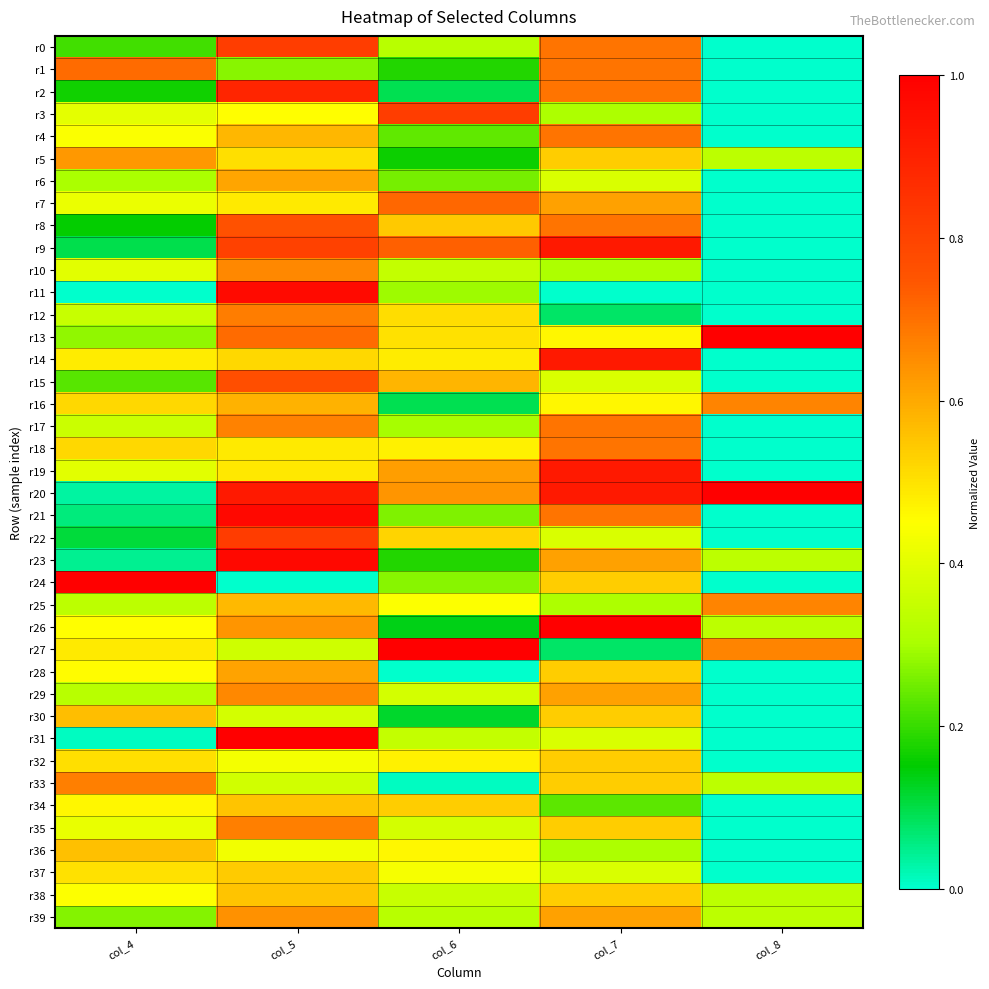

Reading left to right, extract all data points from this chart.

r0: col_4=0.2	col_5=0.8	col_6=0.3	col_7=0.7	col_8=0.0
r1: col_4=0.7	col_5=0.3	col_6=0.2	col_7=0.7	col_8=0.0
r2: col_4=0.2	col_5=0.9	col_6=0.1	col_7=0.7	col_8=0.0
r3: col_4=0.4	col_5=0.5	col_6=0.8	col_7=0.3	col_8=0.0
r4: col_4=0.4	col_5=0.6	col_6=0.2	col_7=0.7	col_8=0.0
r5: col_4=0.6	col_5=0.5	col_6=0.2	col_7=0.5	col_8=0.3
r6: col_4=0.3	col_5=0.6	col_6=0.3	col_7=0.4	col_8=0.0
r7: col_4=0.4	col_5=0.5	col_6=0.7	col_7=0.6	col_8=0.0
r8: col_4=0.2	col_5=0.8	col_6=0.5	col_7=0.7	col_8=0.0
r9: col_4=0.1	col_5=0.8	col_6=0.7	col_7=0.9	col_8=0.0
r10: col_4=0.4	col_5=0.7	col_6=0.3	col_7=0.3	col_8=0.0
r11: col_4=0.0	col_5=1.0	col_6=0.3	col_7=0.0	col_8=0.0
r12: col_4=0.4	col_5=0.7	col_6=0.5	col_7=0.1	col_8=0.0
r13: col_4=0.3	col_5=0.7	col_6=0.5	col_7=0.5	col_8=1.0
r14: col_4=0.5	col_5=0.5	col_6=0.5	col_7=0.9	col_8=0.0
r15: col_4=0.2	col_5=0.8	col_6=0.6	col_7=0.4	col_8=0.0
r16: col_4=0.5	col_5=0.6	col_6=0.1	col_7=0.5	col_8=0.7
r17: col_4=0.4	col_5=0.7	col_6=0.3	col_7=0.7	col_8=0.0
r18: col_4=0.5	col_5=0.5	col_6=0.5	col_7=0.7	col_8=0.0
r19: col_4=0.4	col_5=0.5	col_6=0.6	col_7=0.9	col_8=0.0
r20: col_4=0.0	col_5=0.9	col_6=0.6	col_7=0.9	col_8=1.0
r21: col_4=0.1	col_5=1.0	col_6=0.3	col_7=0.7	col_8=0.0
r22: col_4=0.1	col_5=0.8	col_6=0.5	col_7=0.4	col_8=0.0
r23: col_4=0.0	col_5=1.0	col_6=0.2	col_7=0.6	col_8=0.3
r24: col_4=1.0	col_5=0.0	col_6=0.3	col_7=0.5	col_8=0.0
r25: col_4=0.3	col_5=0.6	col_6=0.4	col_7=0.3	col_8=0.7
r26: col_4=0.5	col_5=0.6	col_6=0.1	col_7=1.0	col_8=0.3
r27: col_4=0.5	col_5=0.4	col_6=1.0	col_7=0.1	col_8=0.7
r28: col_4=0.5	col_5=0.6	col_6=0.0	col_7=0.5	col_8=0.0
r29: col_4=0.3	col_5=0.7	col_6=0.4	col_7=0.6	col_8=0.0
r30: col_4=0.6	col_5=0.4	col_6=0.1	col_7=0.5	col_8=0.0
r31: col_4=0.0	col_5=1.0	col_6=0.3	col_7=0.4	col_8=0.0
r32: col_4=0.5	col_5=0.4	col_6=0.5	col_7=0.5	col_8=0.0
r33: col_4=0.7	col_5=0.4	col_6=0.0	col_7=0.5	col_8=0.3
r34: col_4=0.5	col_5=0.6	col_6=0.5	col_7=0.2	col_8=0.0
r35: col_4=0.4	col_5=0.7	col_6=0.4	col_7=0.5	col_8=0.0
r36: col_4=0.6	col_5=0.4	col_6=0.5	col_7=0.3	col_8=0.0
r37: col_4=0.5	col_5=0.5	col_6=0.4	col_7=0.4	col_8=0.0
r38: col_4=0.4	col_5=0.6	col_6=0.4	col_7=0.5	col_8=0.3
r39: col_4=0.3	col_5=0.6	col_6=0.3	col_7=0.6	col_8=0.3